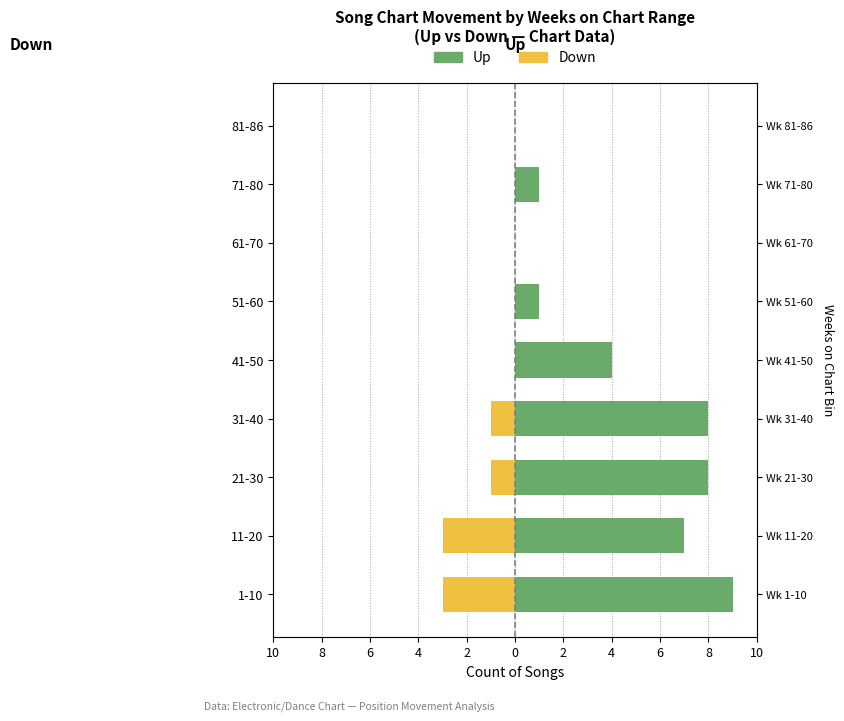

Which series has the widest spread of values?

Up